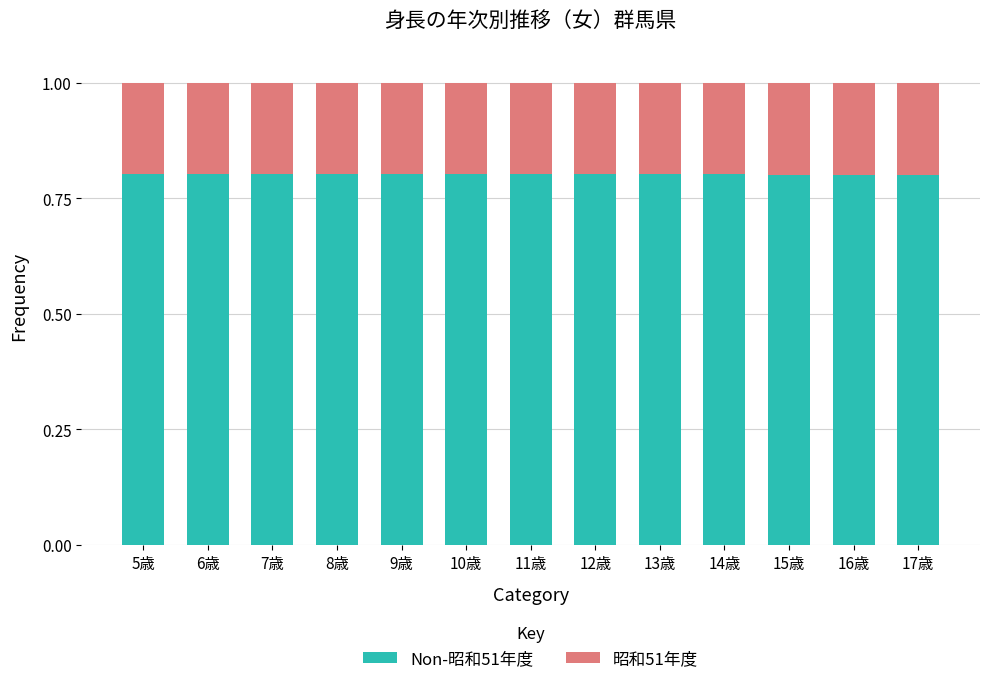

What value does the 昭和51年度 series have at 15歳?

0.2